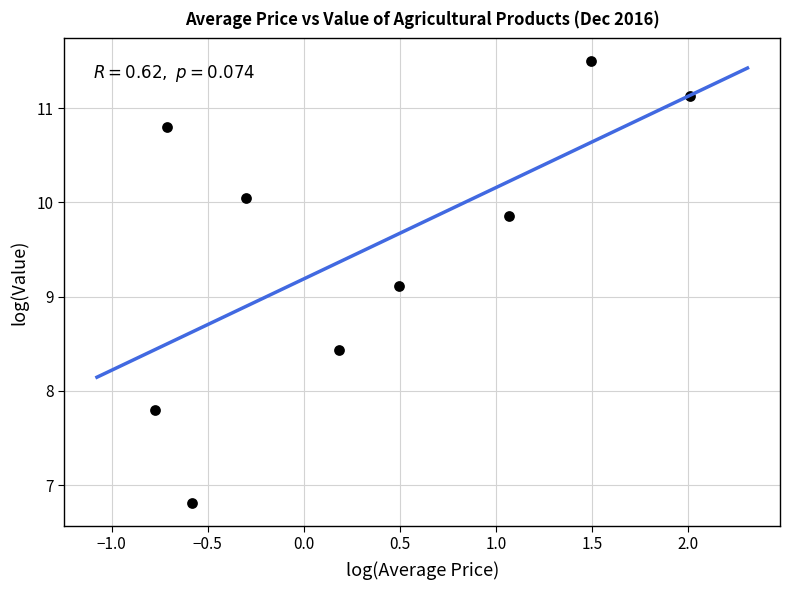

What is the range of X values (max minus min)?

2.8